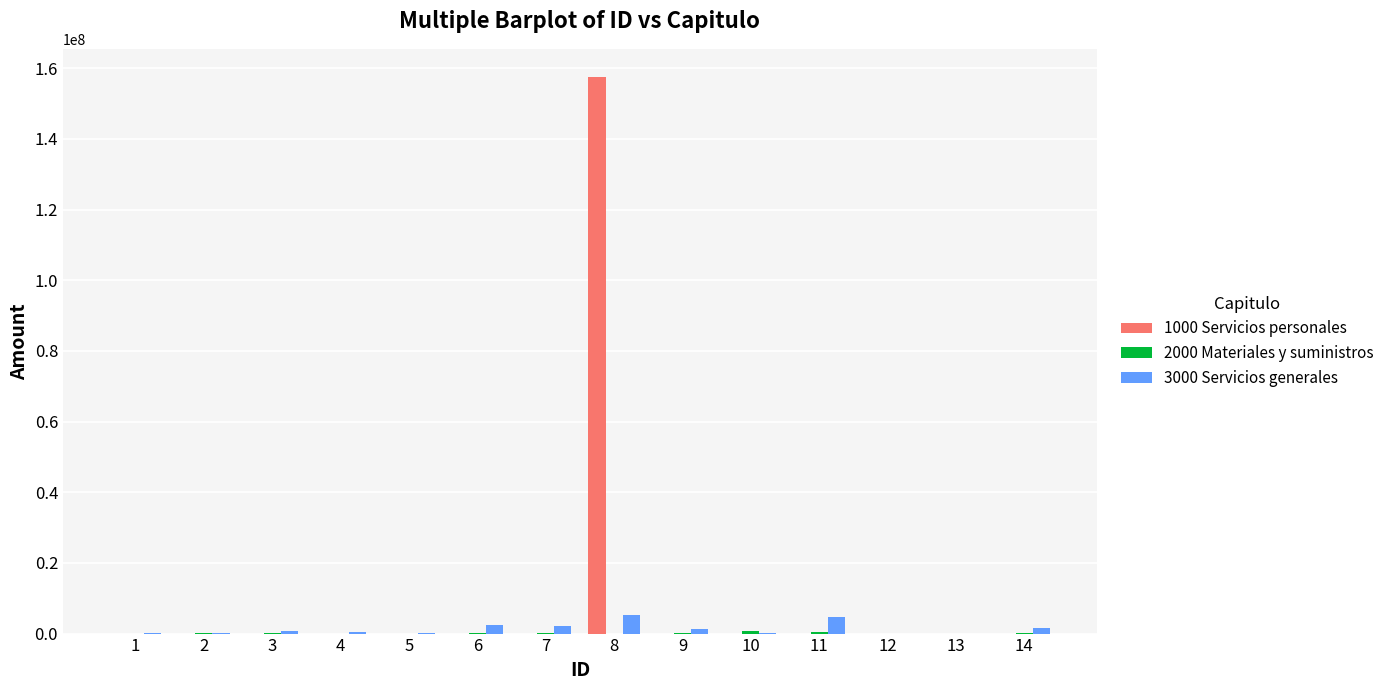

Which series has the largest total across all categories?

1000 Servicios personales